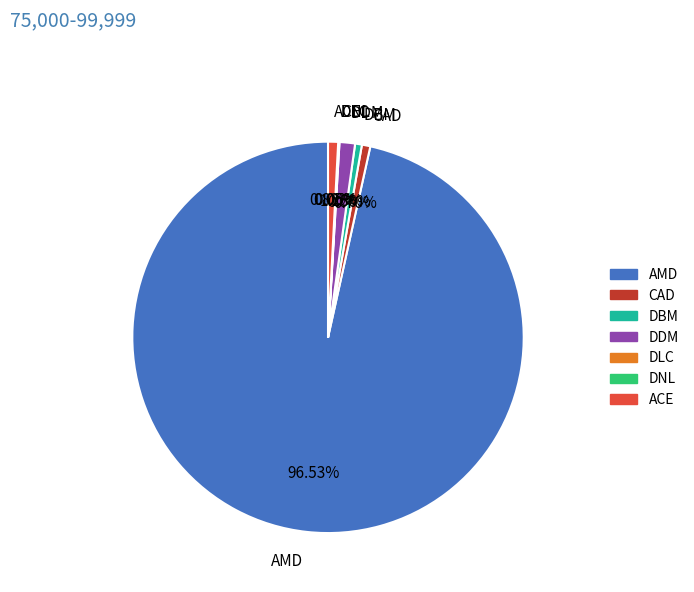

What percentage is the DDM slice, to the nearest percent?

1%